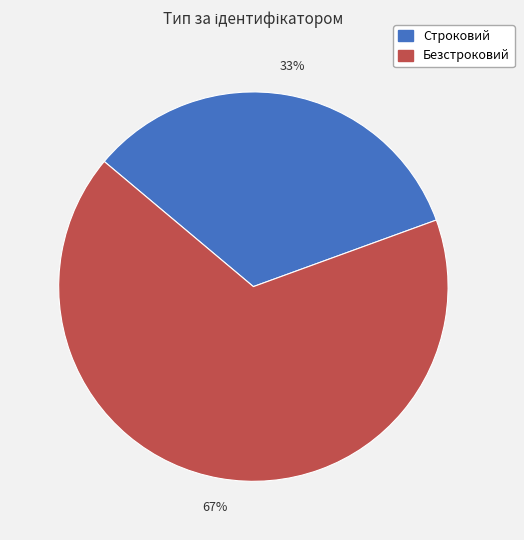

Is it true that Строковий is 33% of the pie?

True